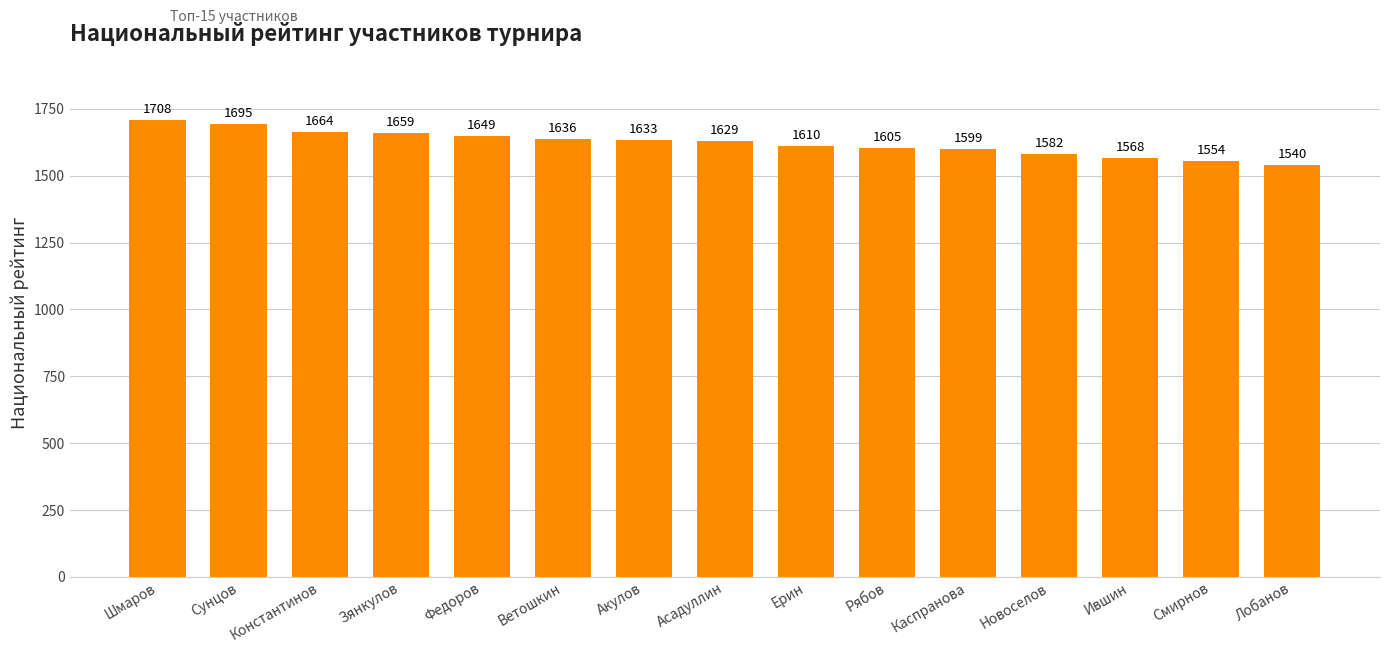

How many distinct data groups are displayed?

1